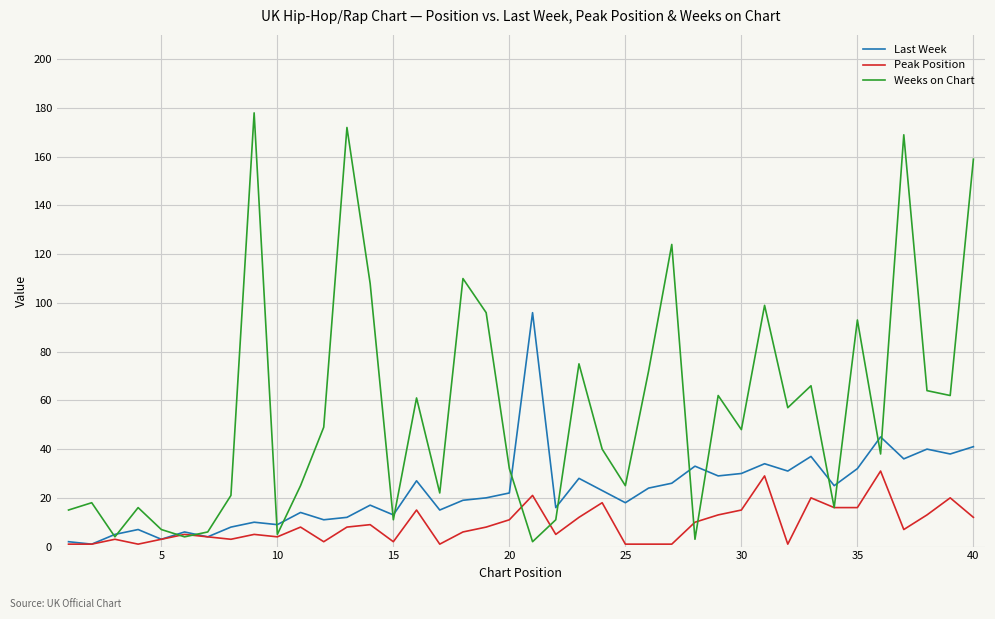

True or false: Last Week and Weeks on Chart cross at least once.

True